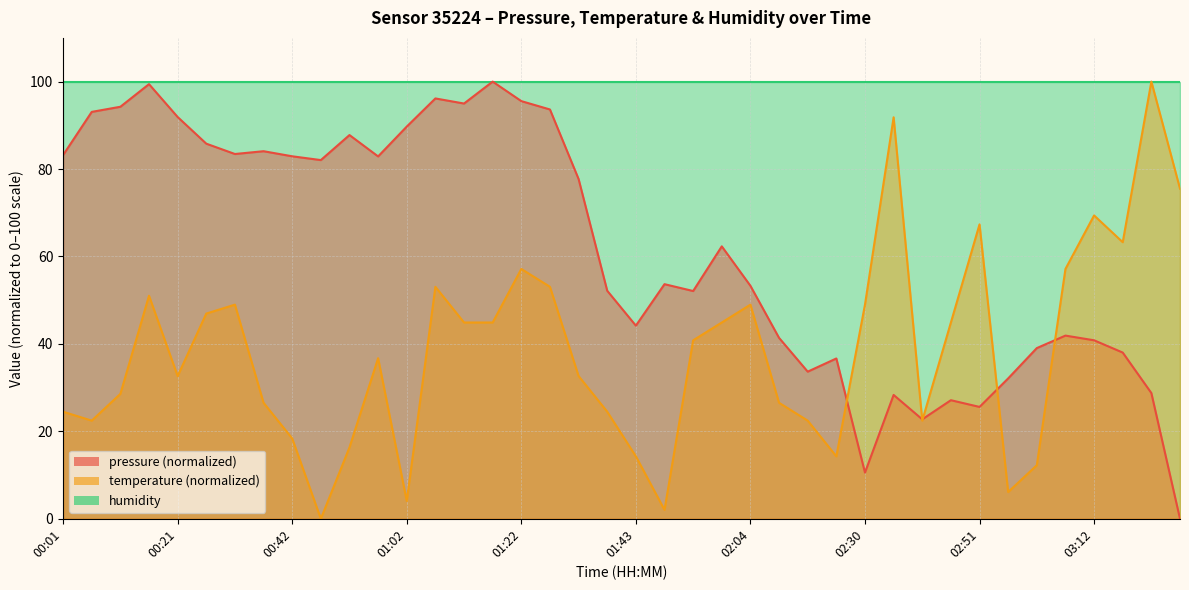

In pressure, how many points are higher than both neighbors (excluding endpoints)?

11